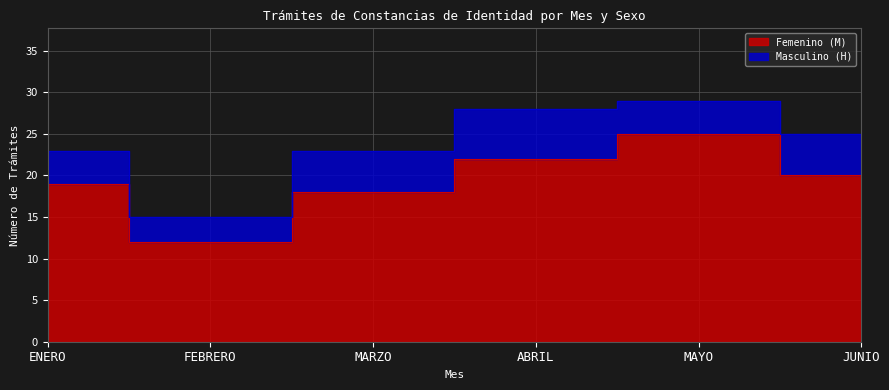

Between MAYO and JUNIO, which is larger?

MAYO